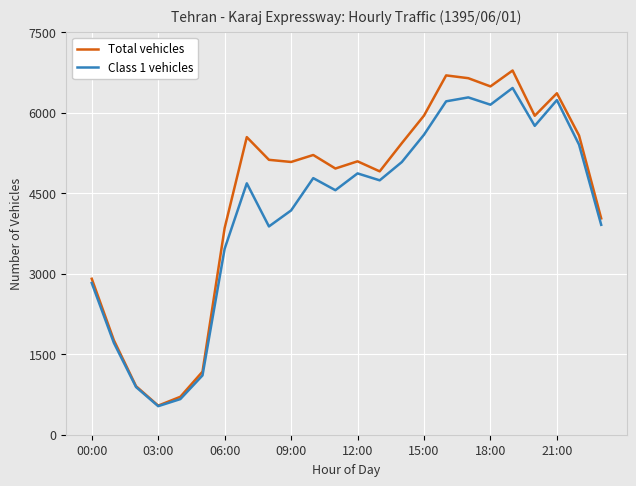

Rank the series by their average value, from lowest to highest.

Class 1 vehicles, Total vehicles